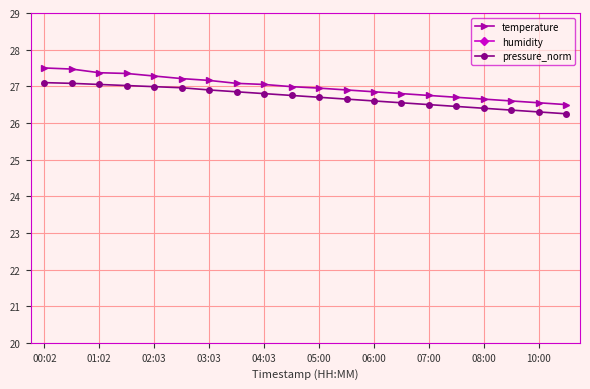

List the series in order of their peak value, highest first.

humidity, temperature, pressure_norm